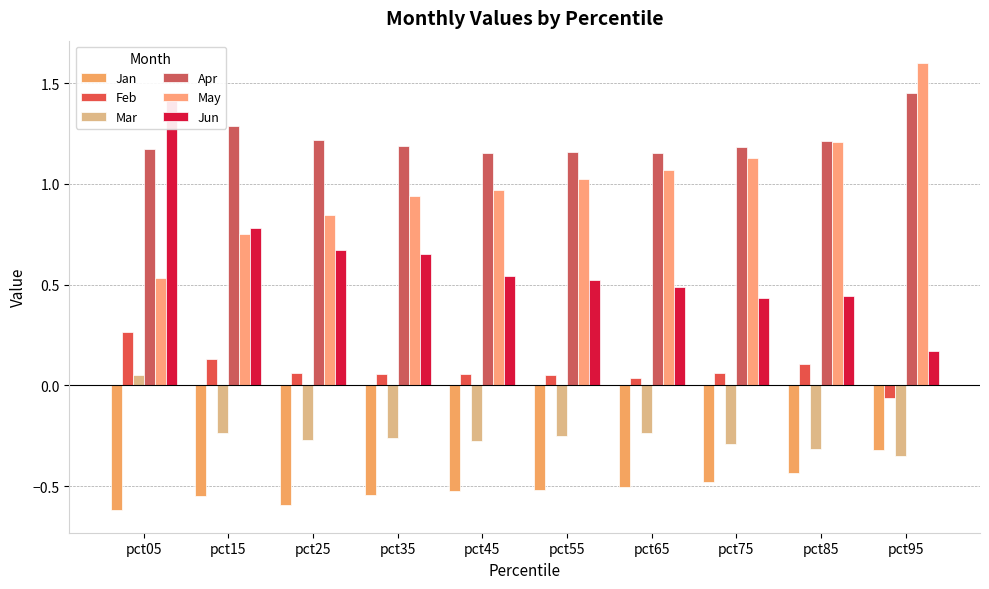

The May series shows 1.0 at pct55. True or false?

True